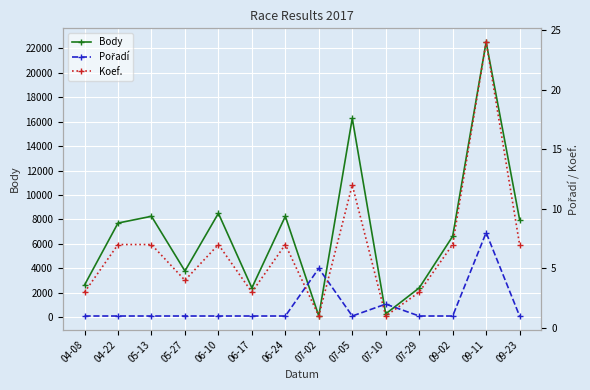

The Pořadí series shows 2 at 07-10. True or false?

True